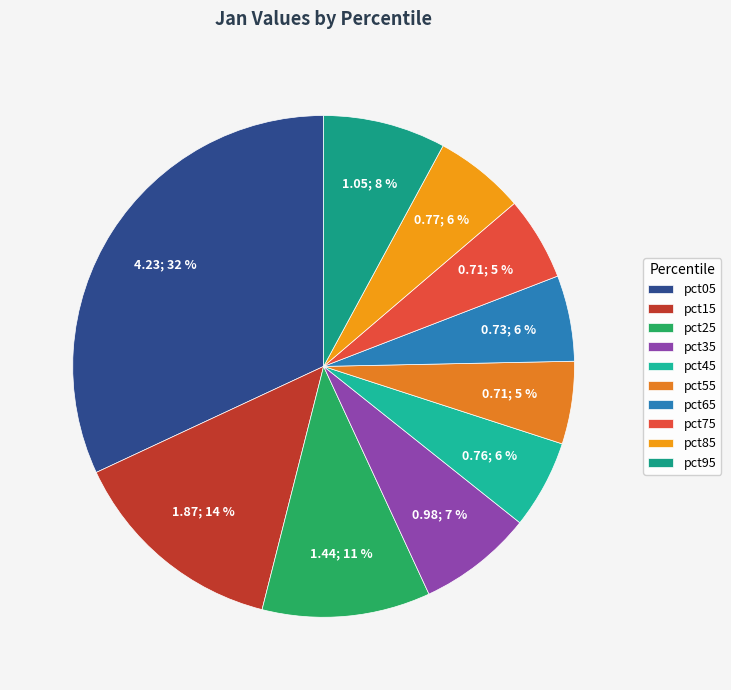

What portion of the pie excludes pct05?

68.1%